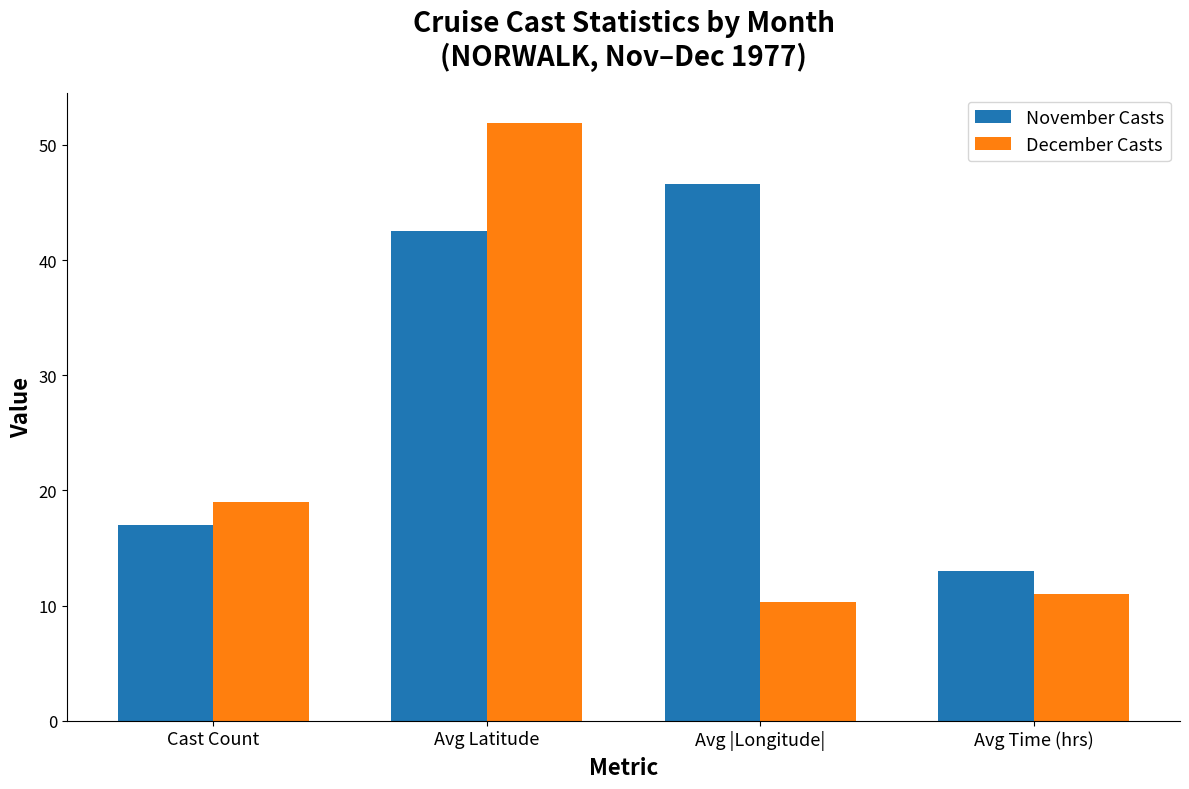

Rank the series at Avg |Longitude| from lowest to highest value.

December Casts, November Casts